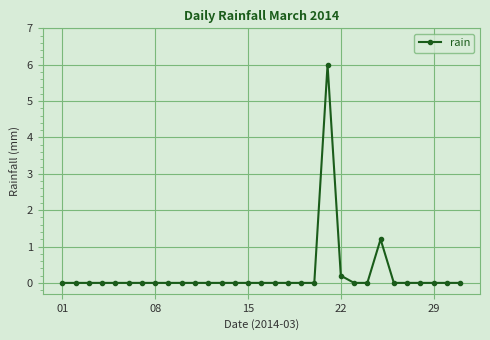

What is the greatest value displayed?

6.0